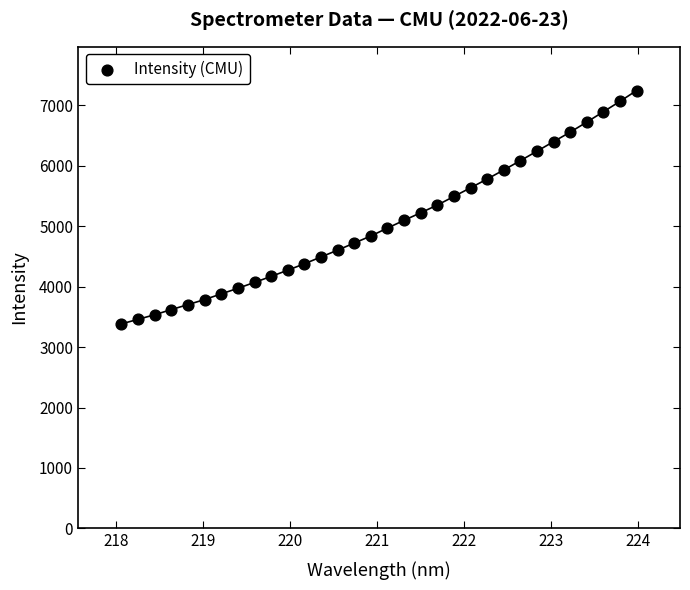

What is the range of X values (max minus min)?

5.9